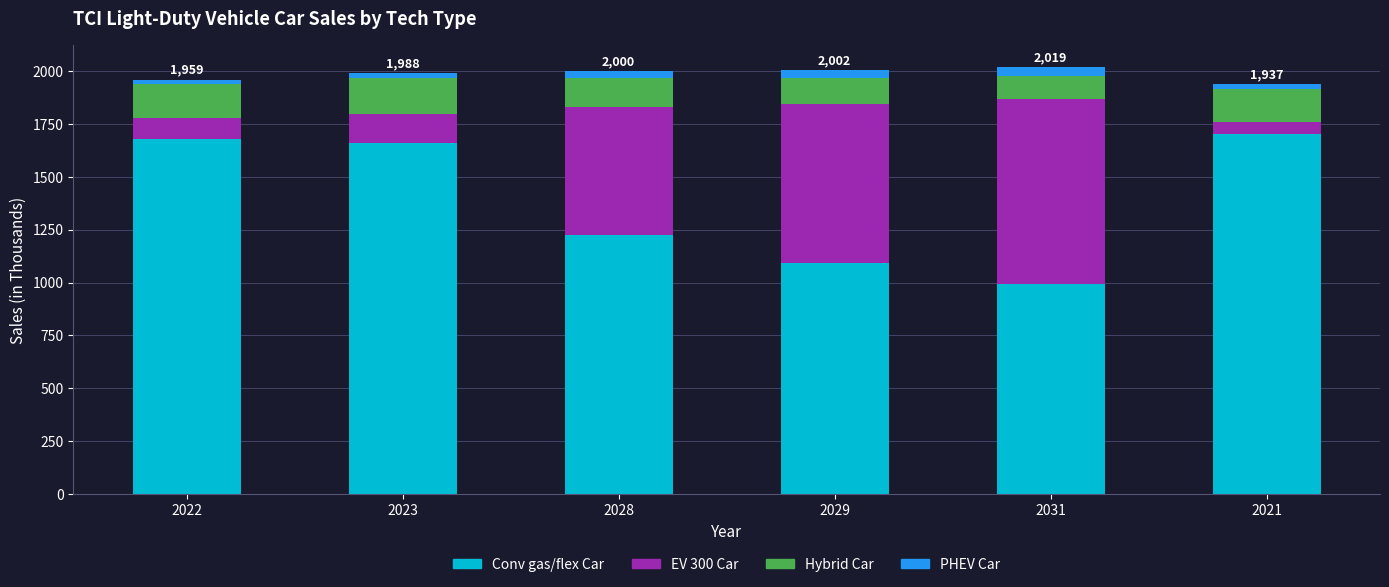

The value of Conv gas/flex Car at 2031 is 465. True or false?

False